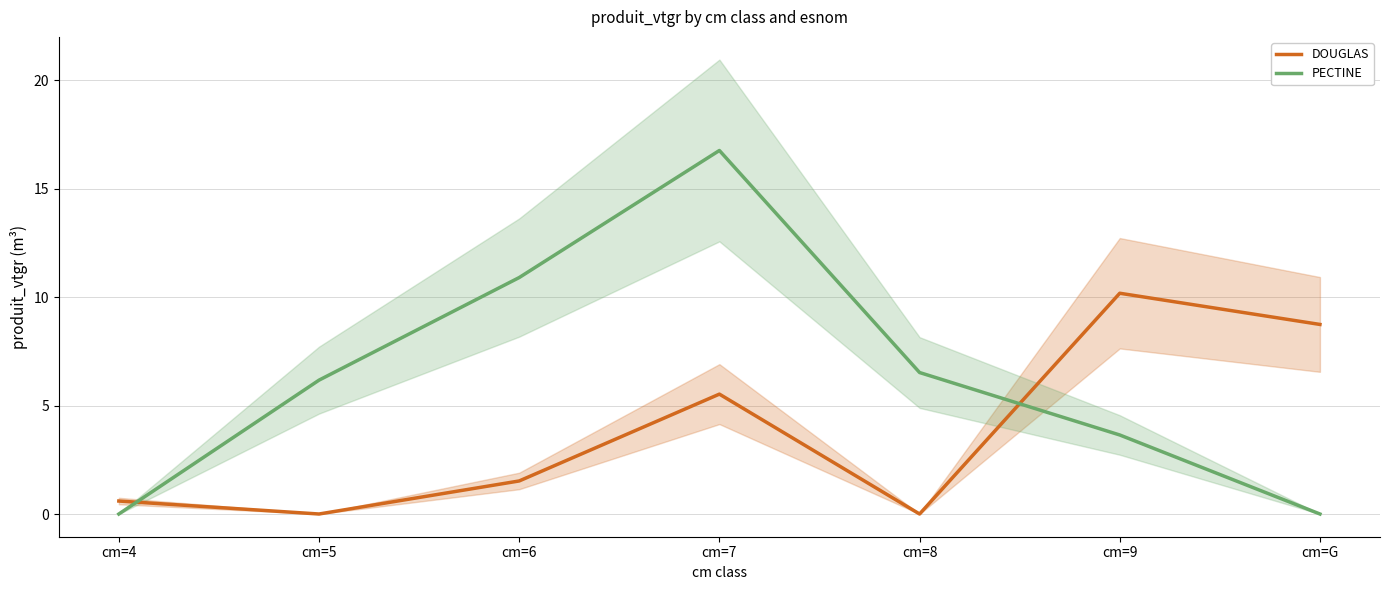

Reading right to left, list all the values displayed in this chart.

DOUGLAS: 8.7	10.2	0.0	5.5	1.5	0.0	0.6
PECTINE: 0.0	3.6	6.5	16.8	10.9	6.2	0.0